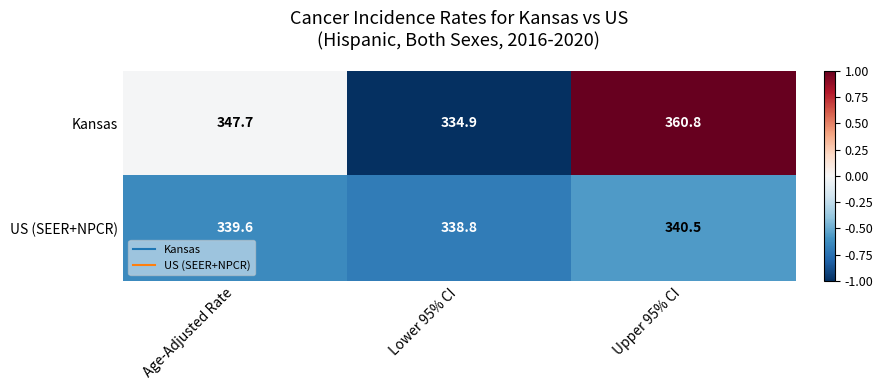

Which series has the largest total across all categories?

Kansas